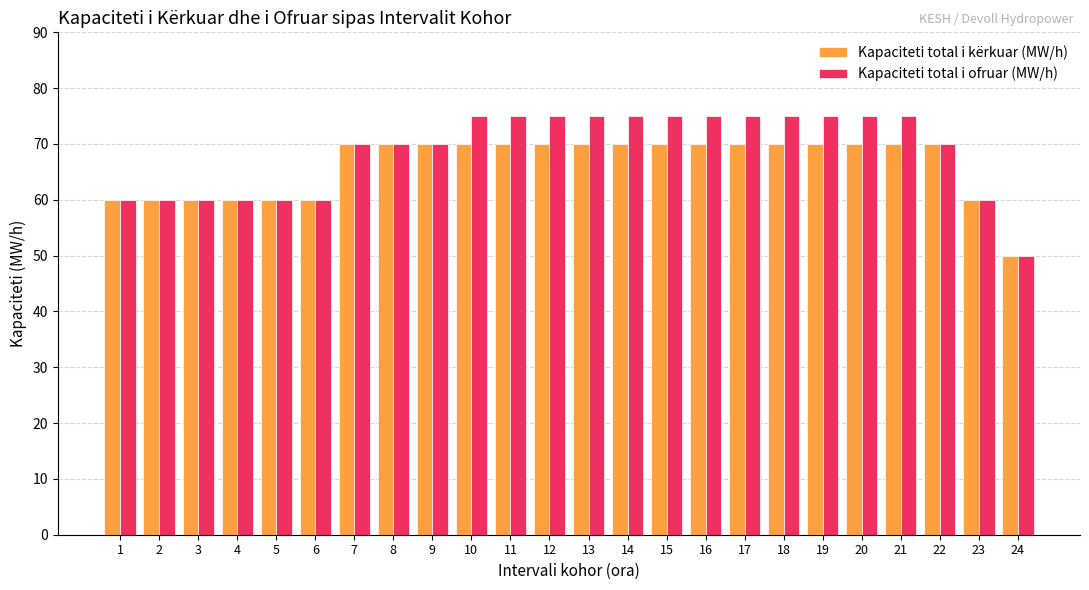

Which label corresponds to the smallest value in the chart?

24